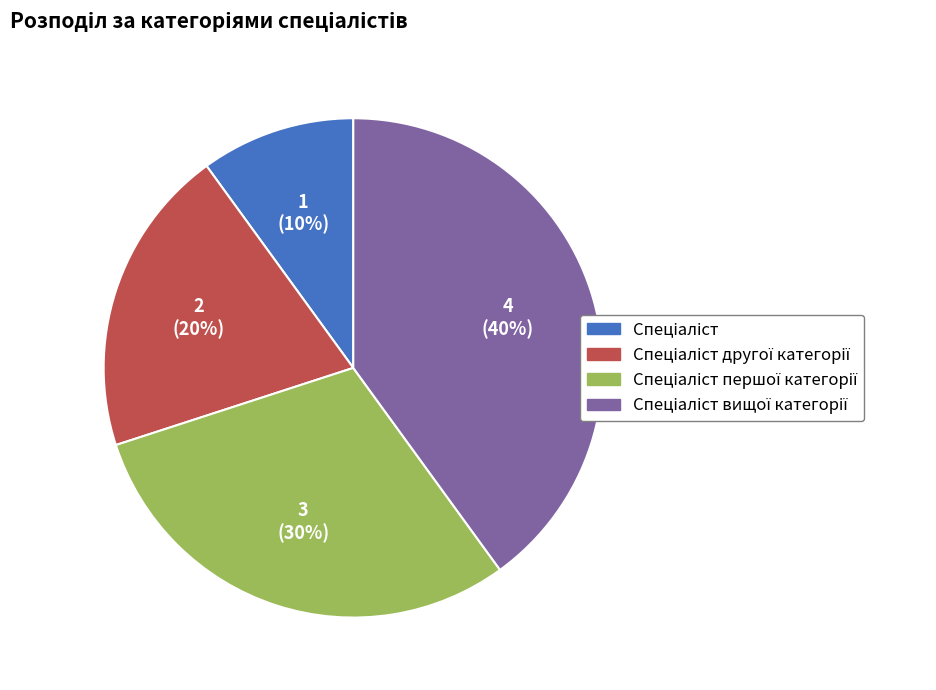

To the nearest percent, what is the average slice percentage?

25%